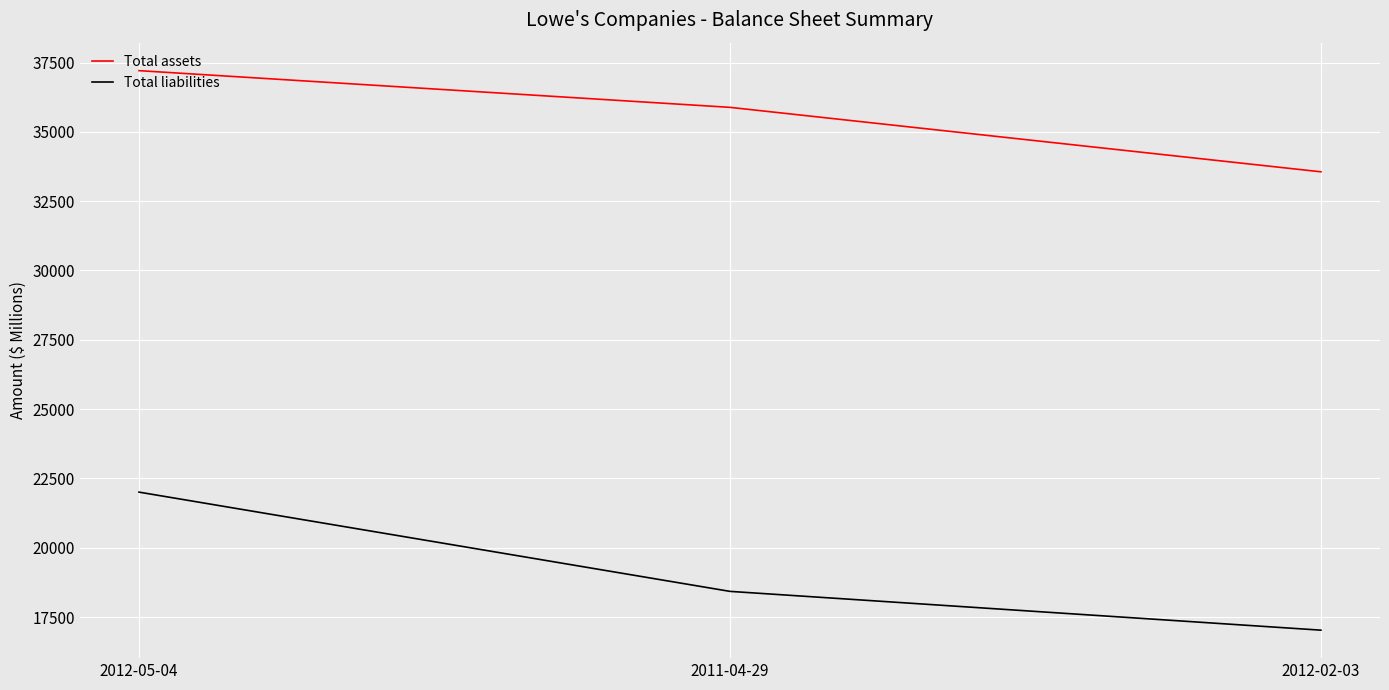

What are all the series names shown in the legend?

Total assets, Total liabilities